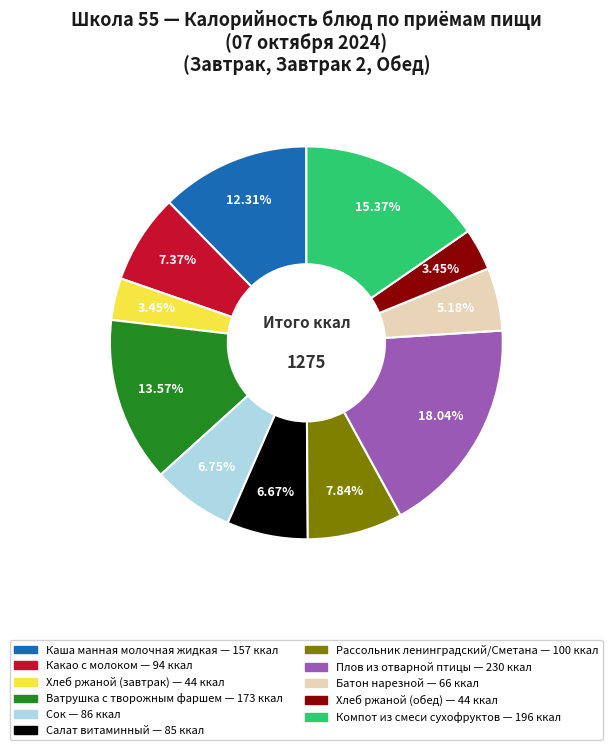

What is the largest slice in the pie chart?

Плов из отварной птицы